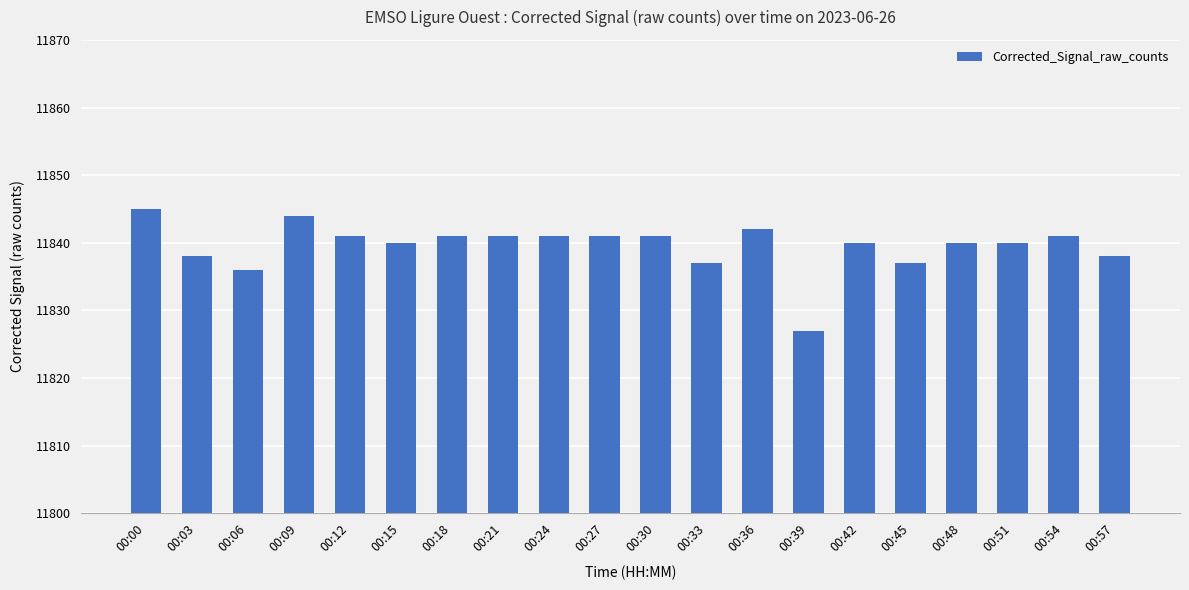

Which category has the lowest value across all series?

00:39